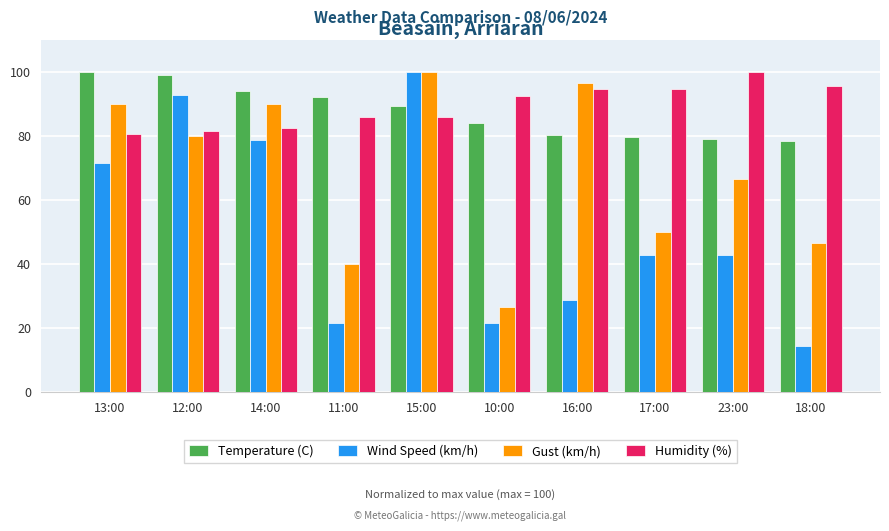

What is the difference between the highest and lowest values at 14:00?

15.4